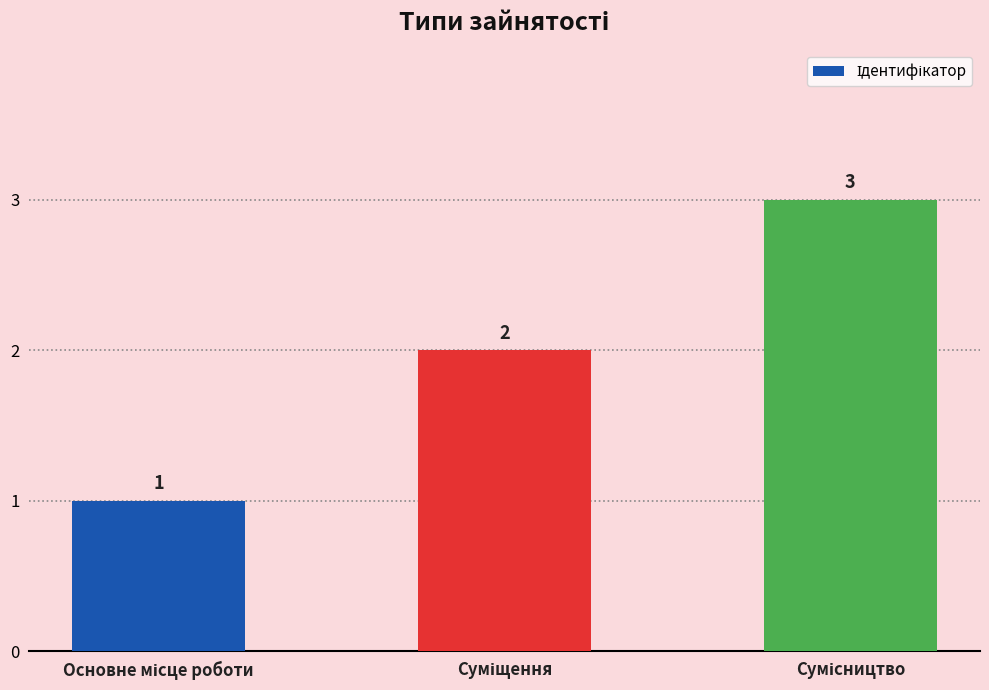

What is the value of the 1st bar from the left?

1